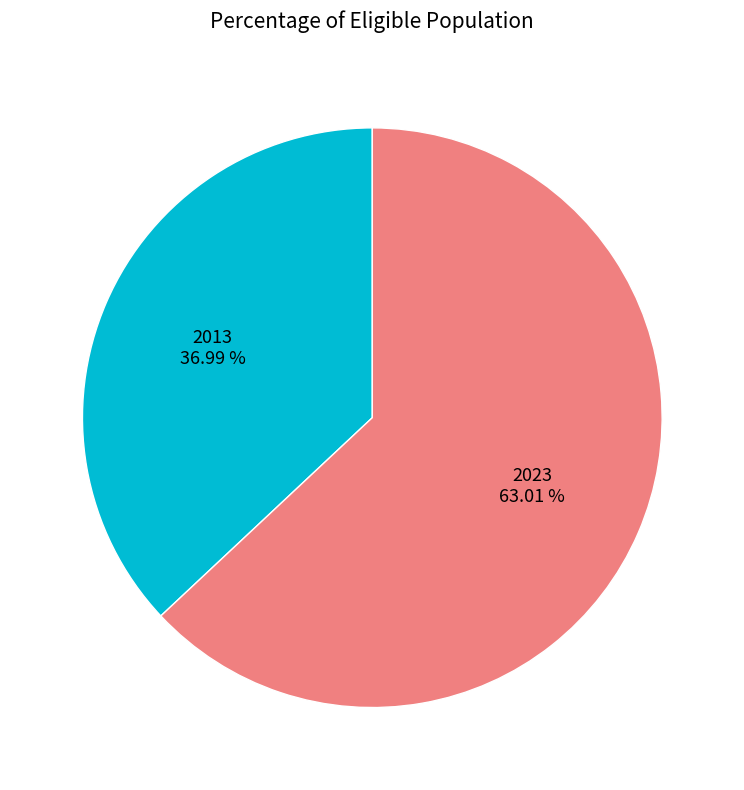

How many segments does this pie chart have?

2